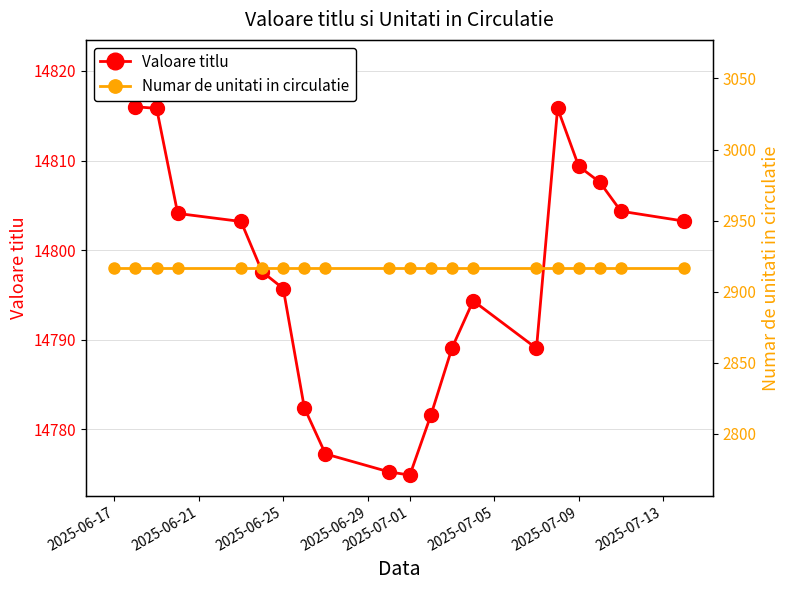

True or false: Valoare titlu and Numar de unitati in circulatie intersect in this chart.

False